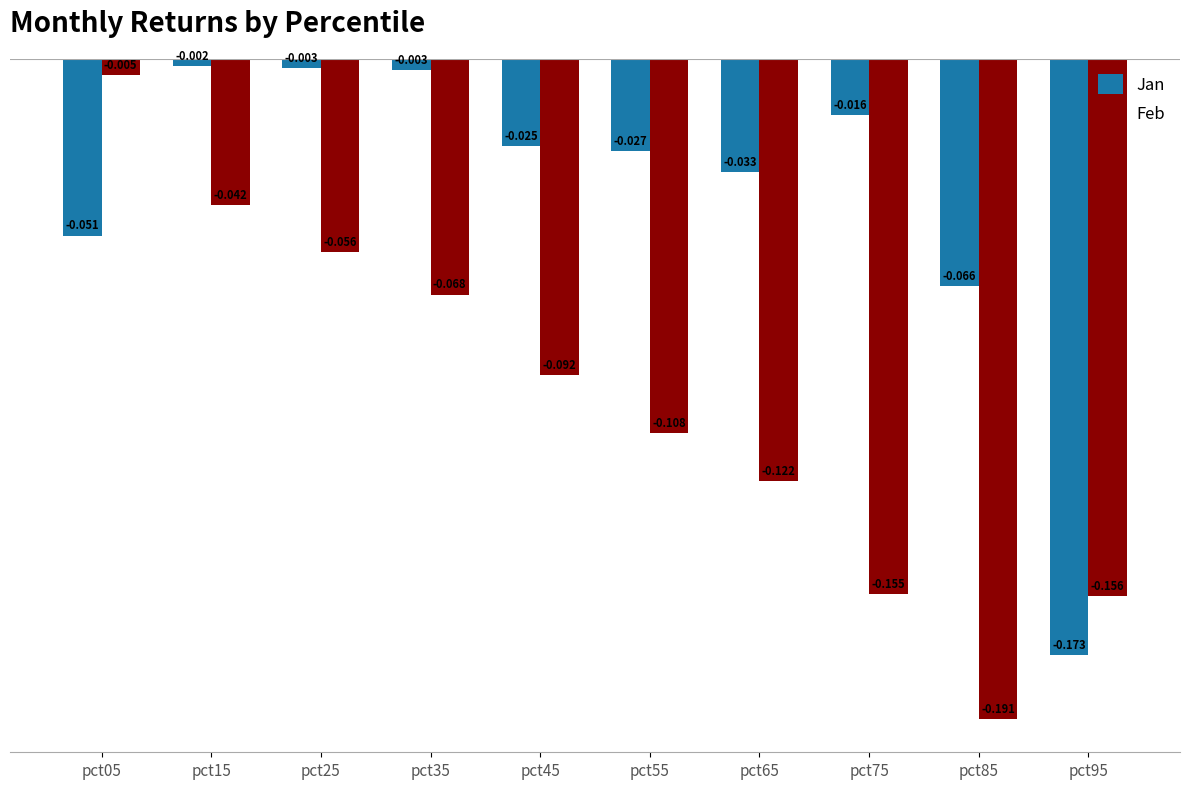

Is the value of Feb at pct25 greater than the value of Jan at pct25?

No